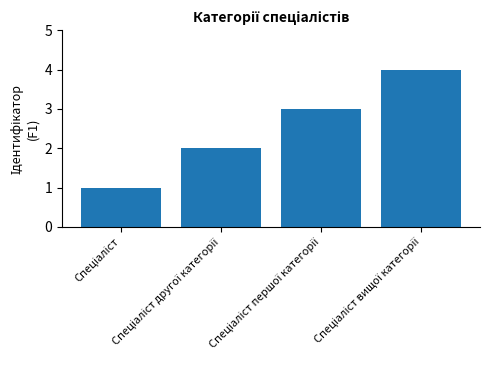

What is the difference between the maximum and minimum values?

3